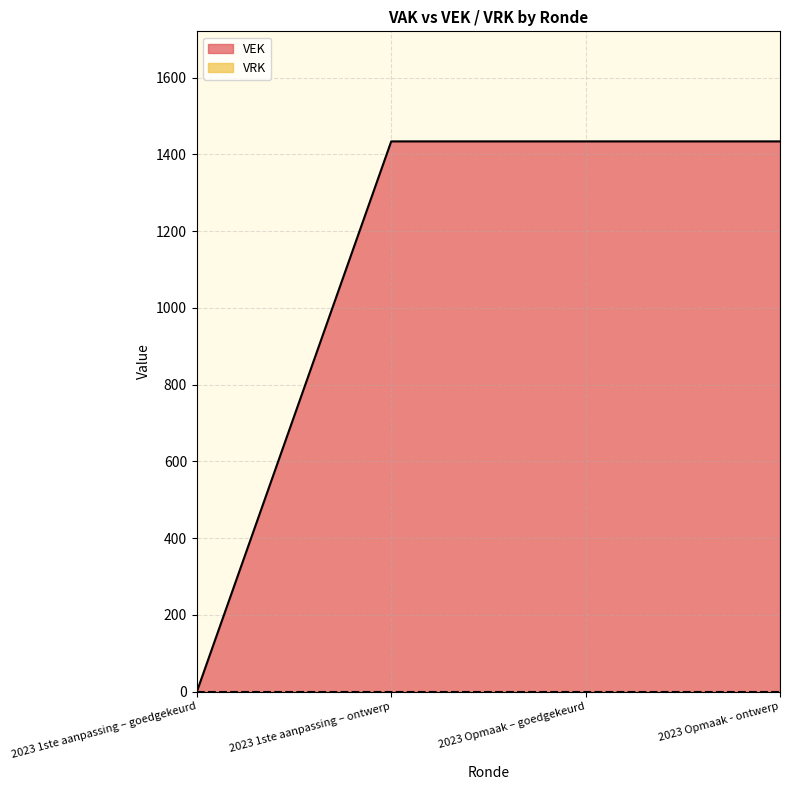

Reading left to right, transcribe all the data shown in this chart.

0	1434	1434	1434